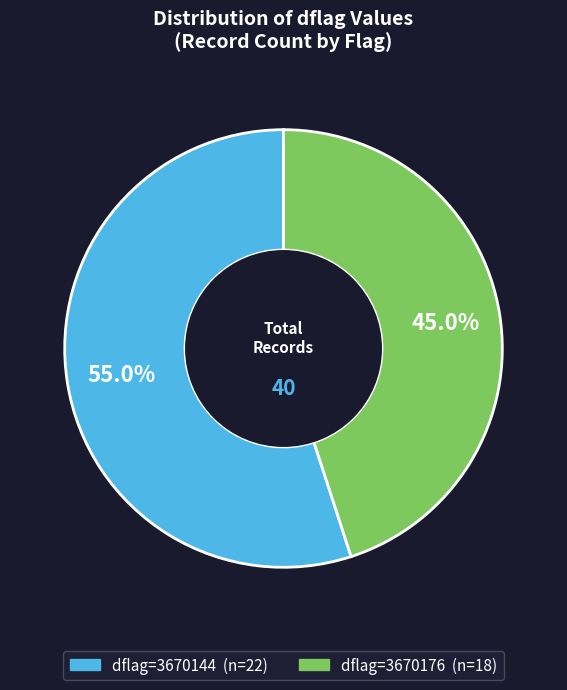

Is there any slice that represents more than half of the pie?

Yes